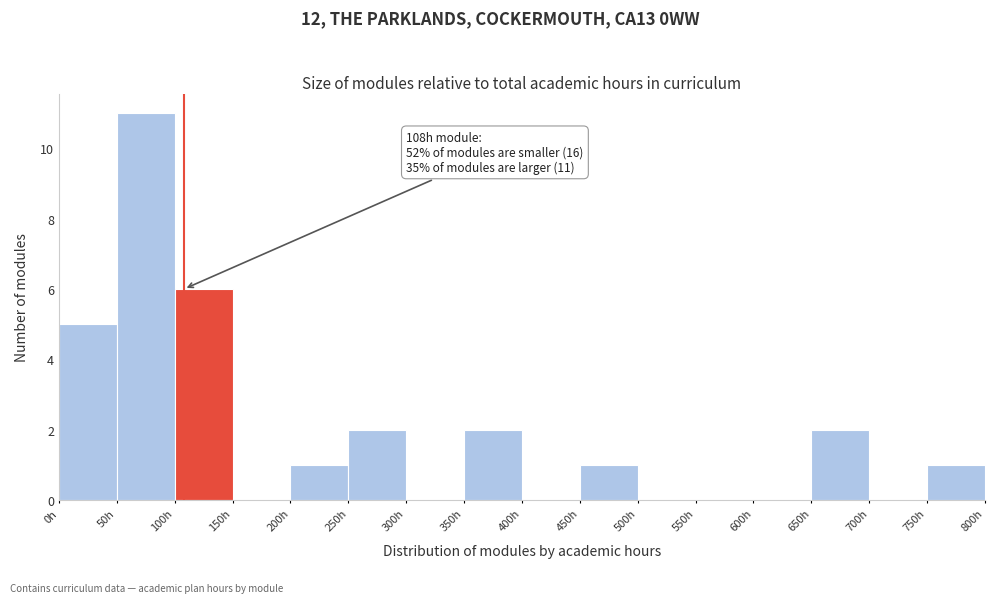

Over which range of the x-axis is the bar tallest?

50 to 100